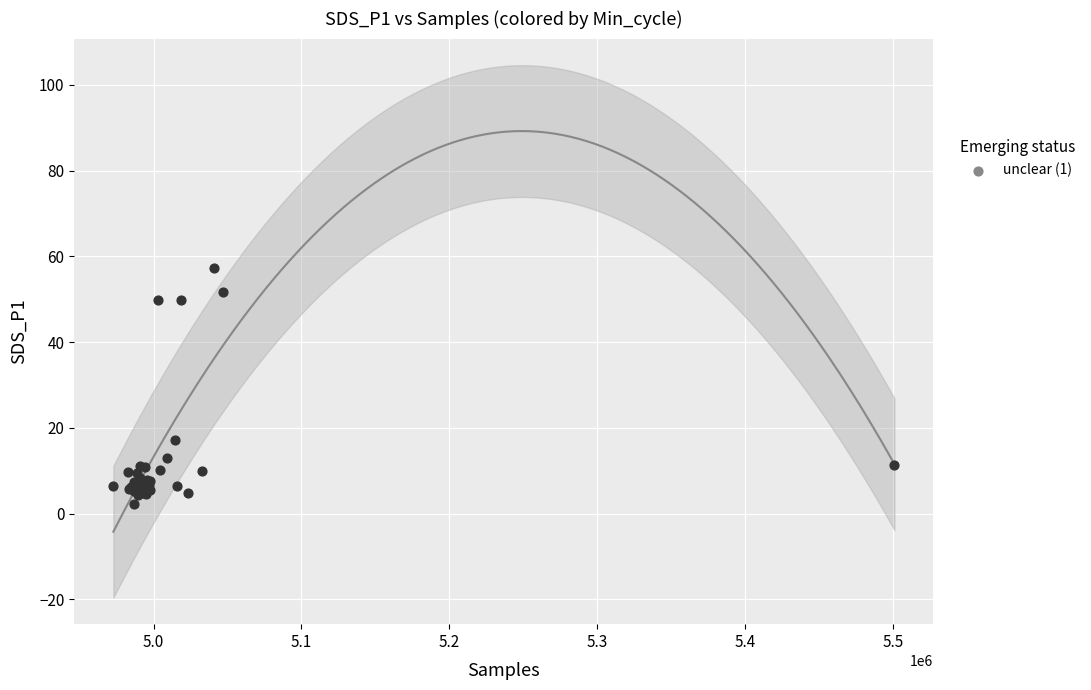

What Y value in the scatter plot is closest to 29?

17.1